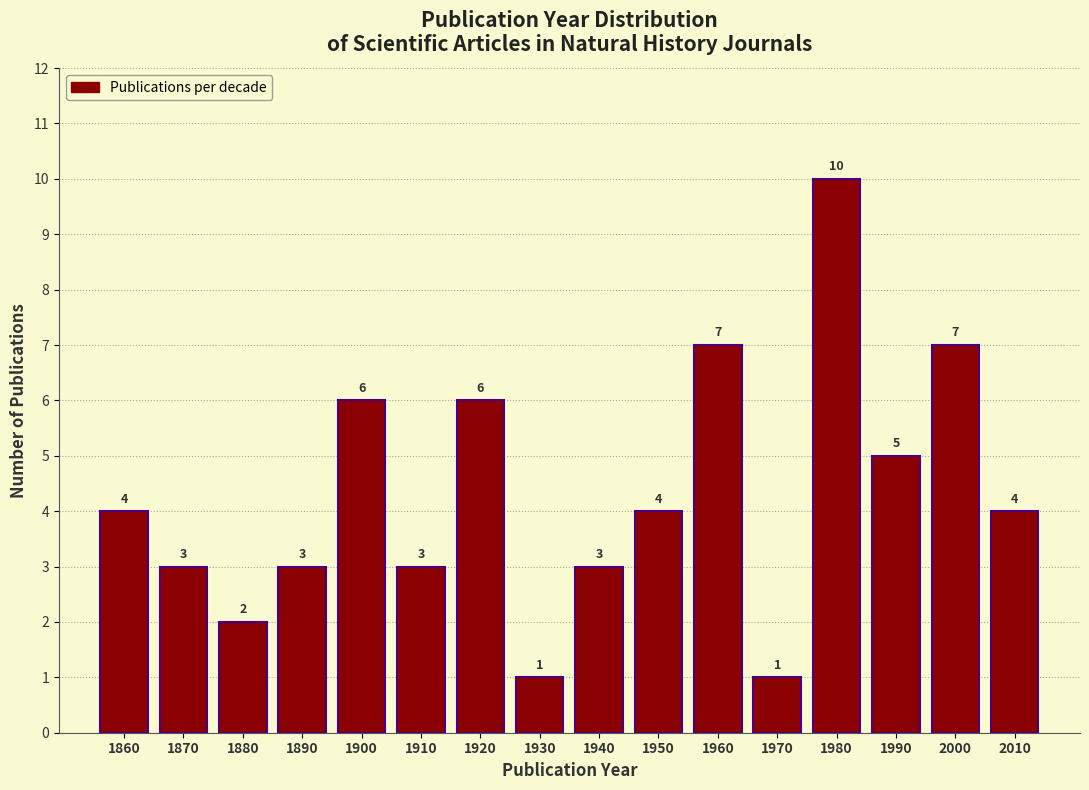

Reading left to right, extract all data points from this chart.

1860=4	1870=3	1880=2	1890=3	1900=6	1910=3	1920=6	1930=1	1940=3	1950=4	1960=7	1970=1	1980=10	1990=5	2000=7	2010=4